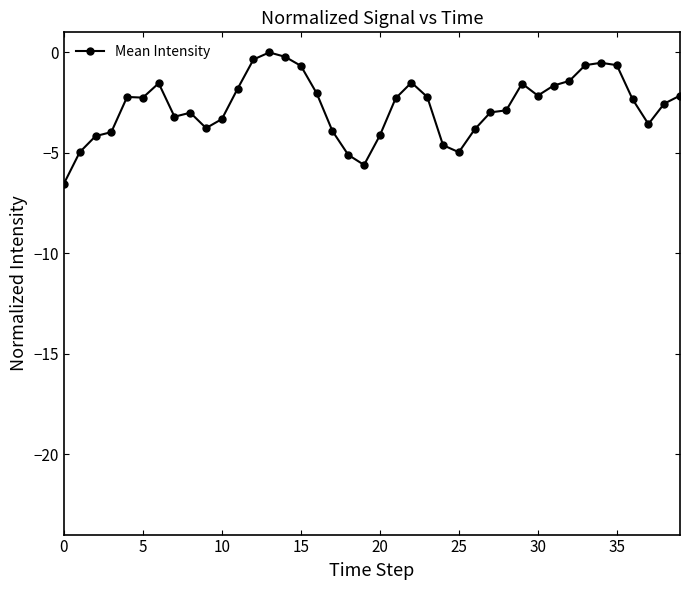

What is the sum of all values?

-107.2